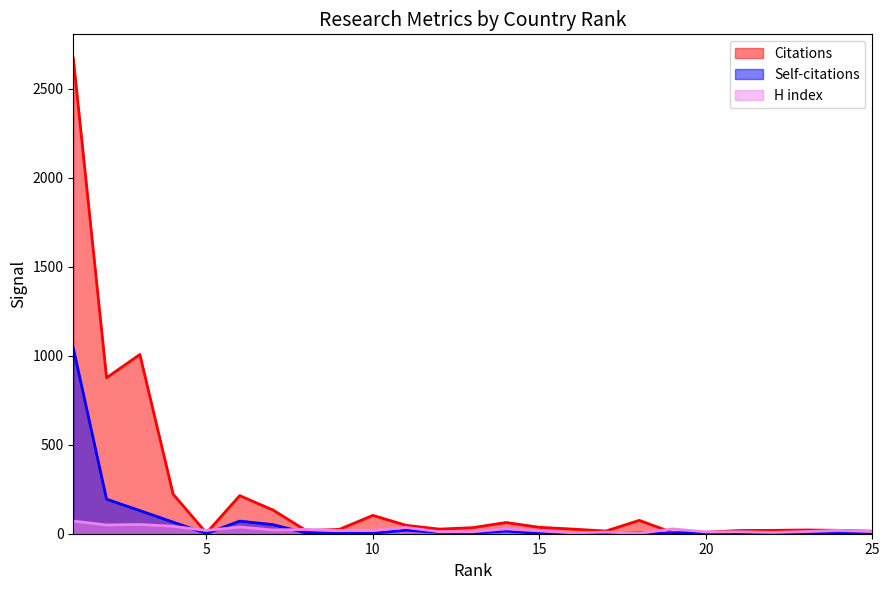

List the series in order of their overall mean, lowest first.

H index, Self-citations, Citations